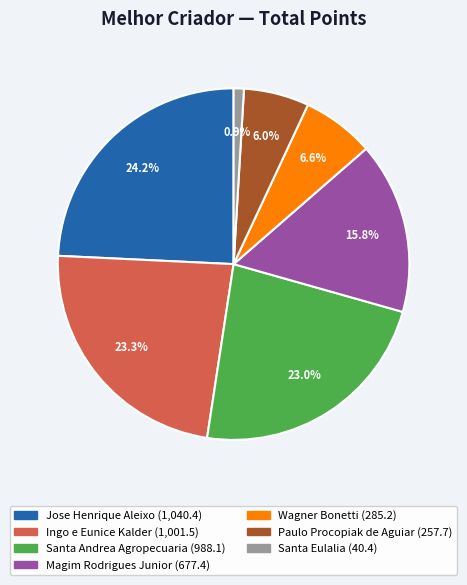

How many segments does this pie chart have?

7